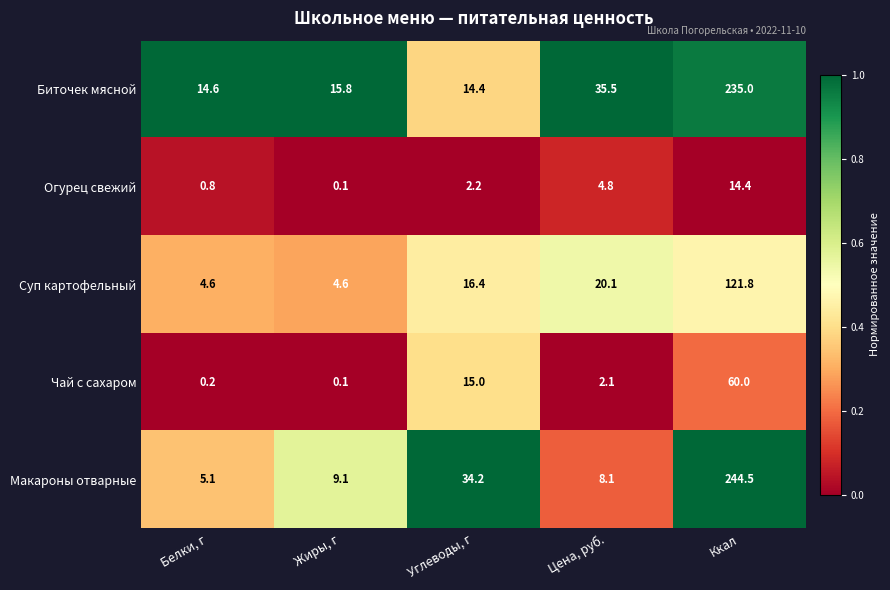

Is it true that Огурец свежий equals 2.2 at Углеводы, г?

True